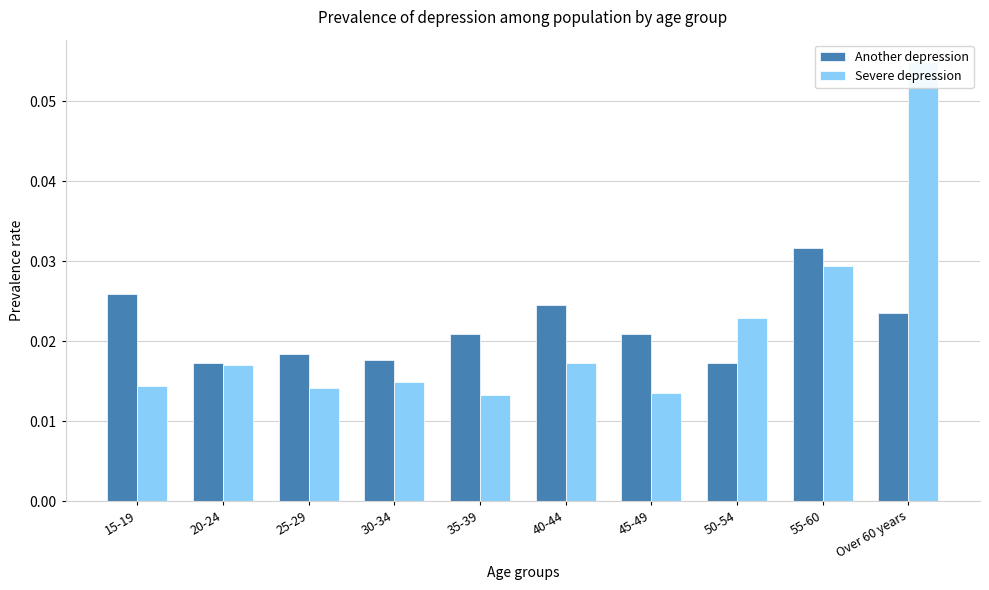

The value of Another depression at 55-60 is 0.0. True or false?

False